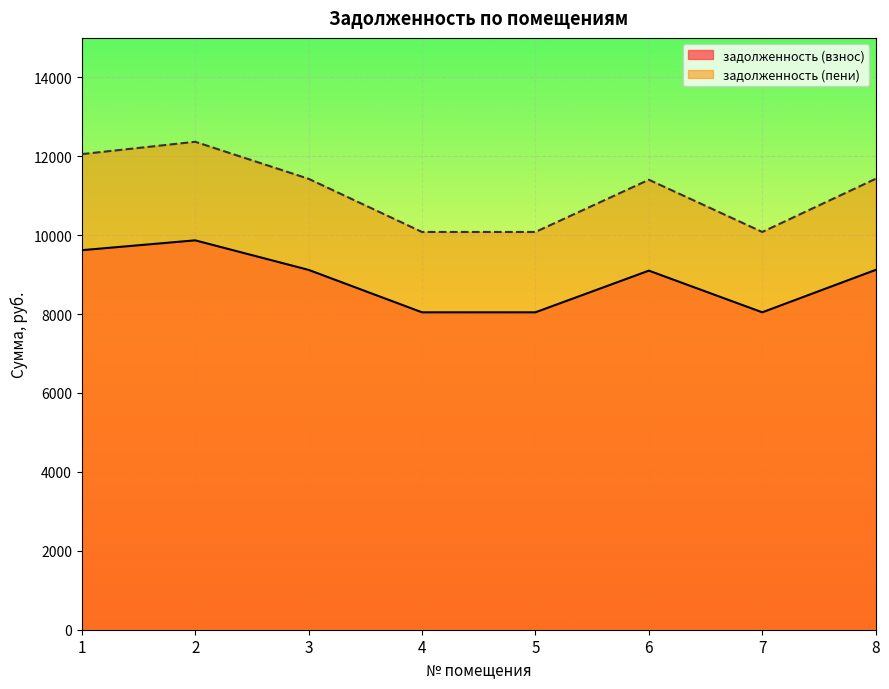

How many values in the задолженность (пени) series are below 11428?

4